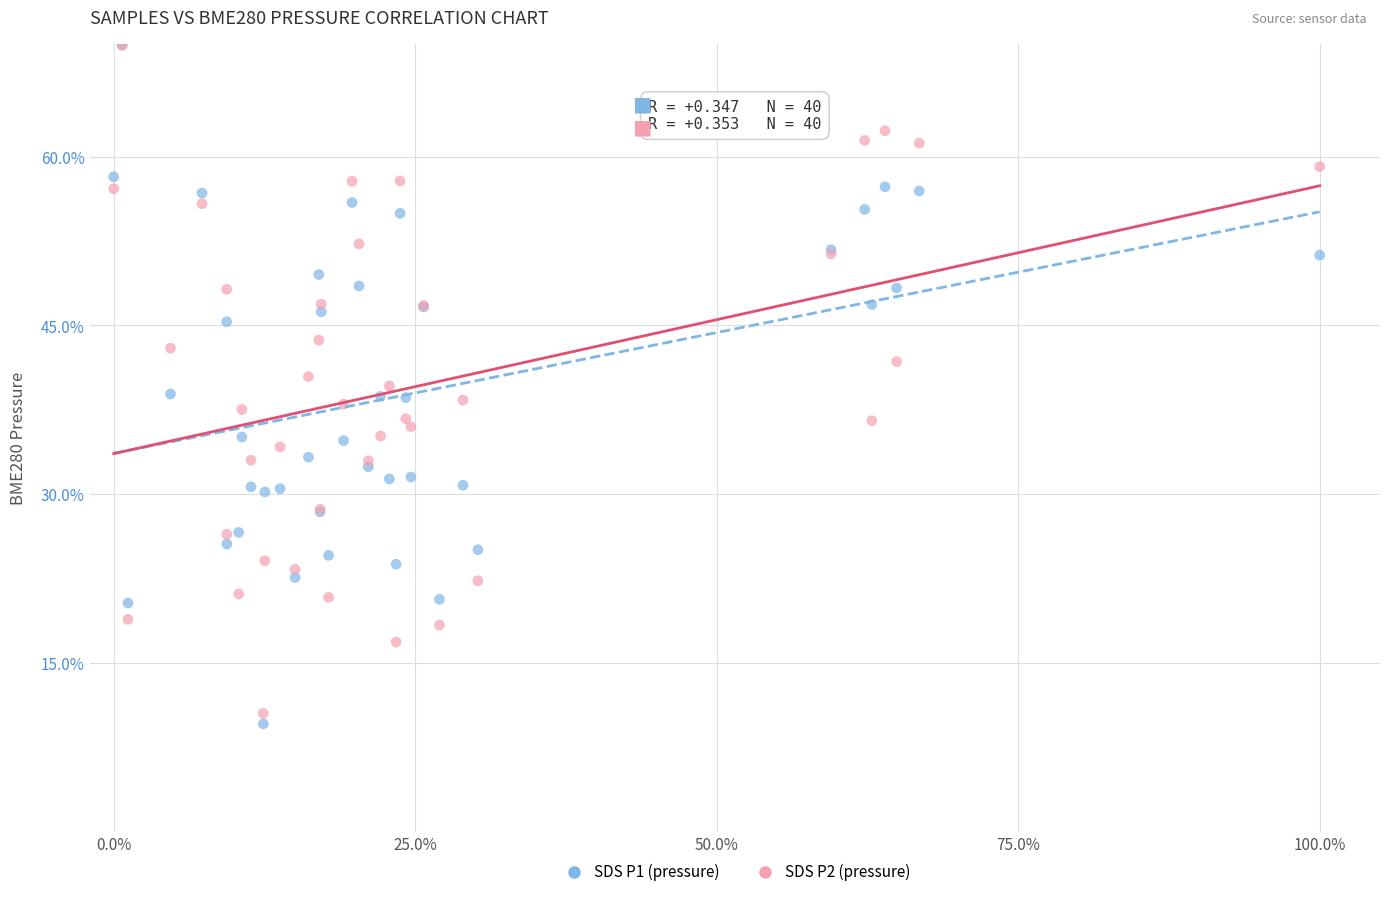

Which series contains the lowest Y value?

SDS P1 (pressure)